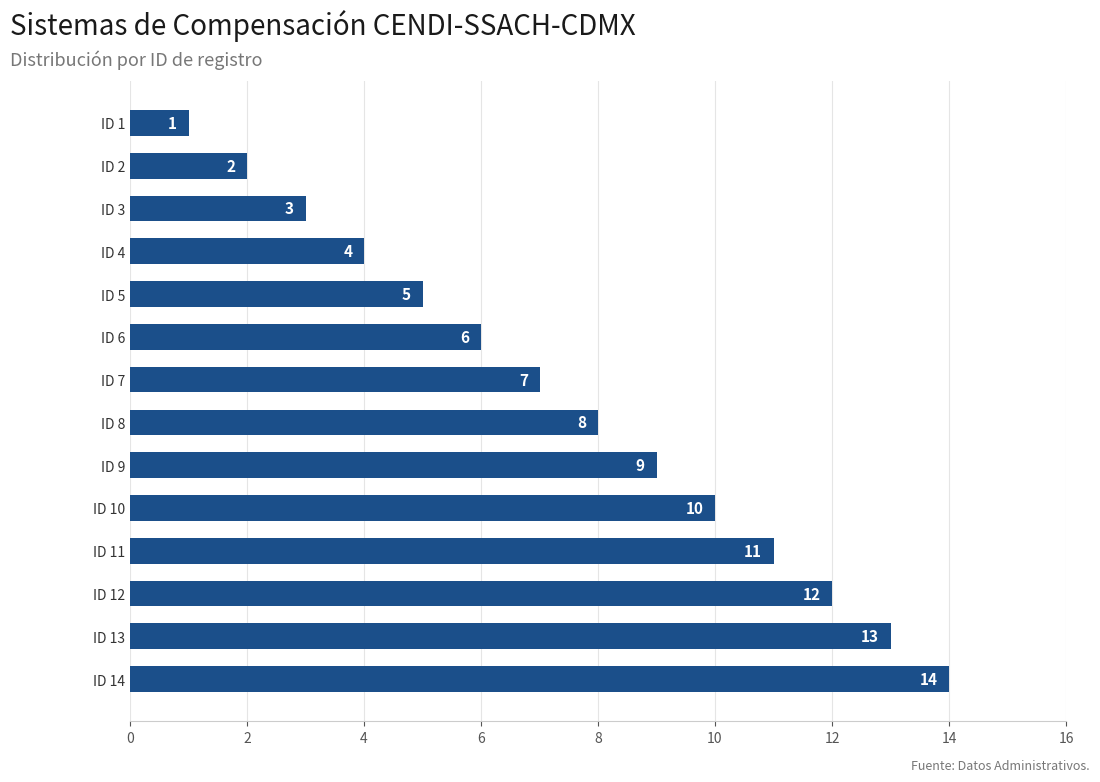

List the labels in order of value, largest first.

ID 14, ID 13, ID 12, ID 11, ID 10, ID 9, ID 8, ID 7, ID 6, ID 5, ID 4, ID 3, ID 2, ID 1